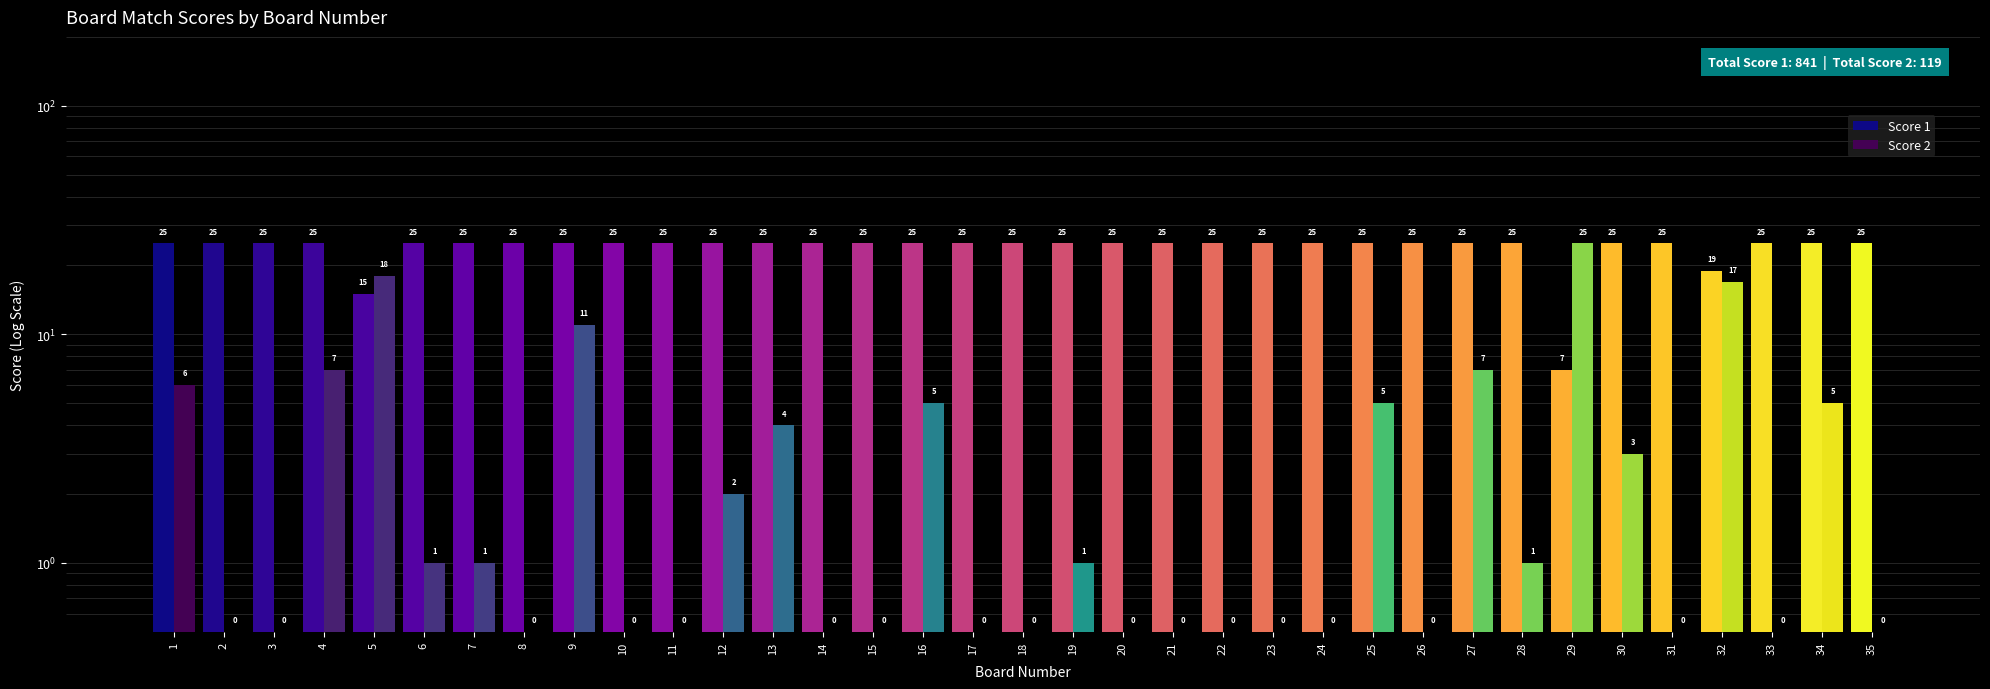

How many bars are there in total?

70